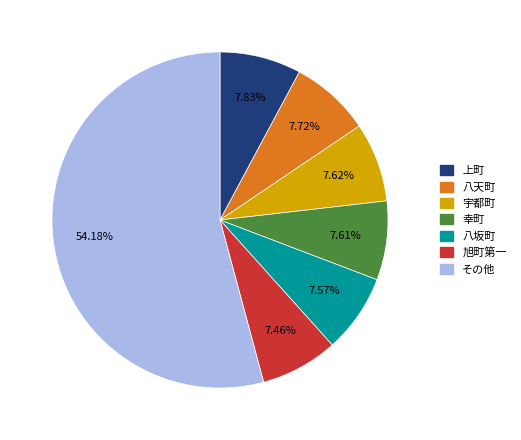

Is there any slice that represents more than half of the pie?

Yes